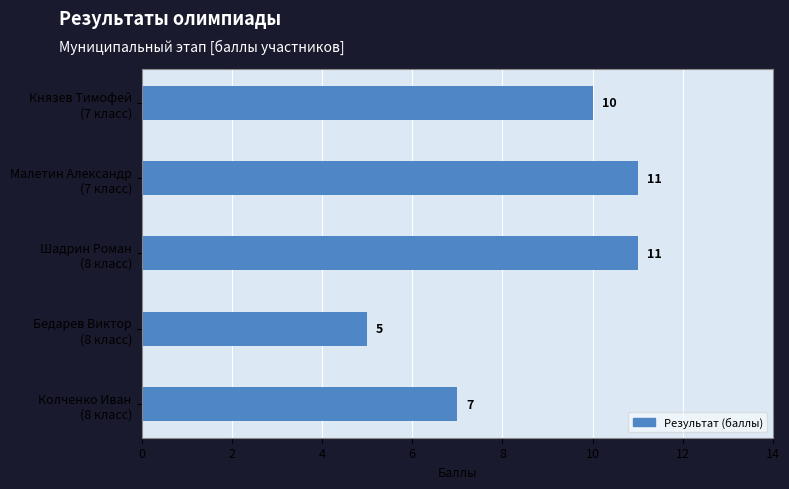

At which label is the value closest to 8?

Колченко Иван
(8 класс)